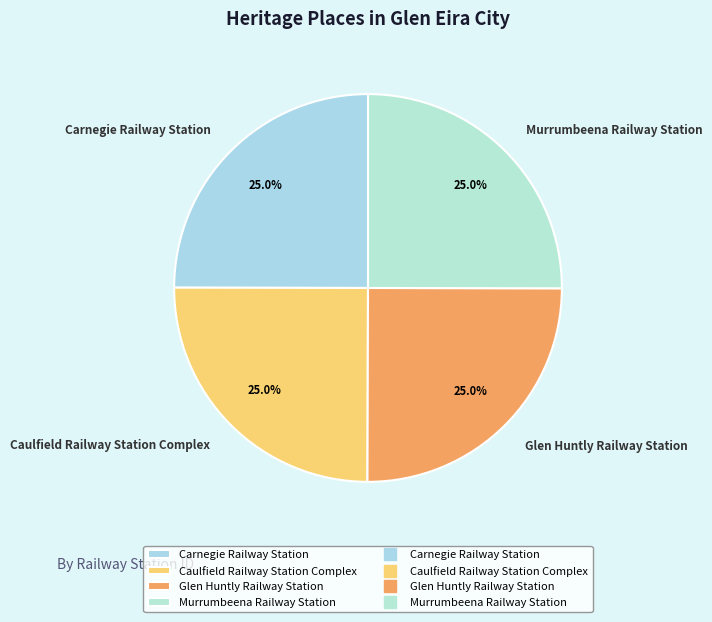

Approximately how many times larger is the value at Carnegie Railway Station compared to Murrumbeena Railway Station?

1.0